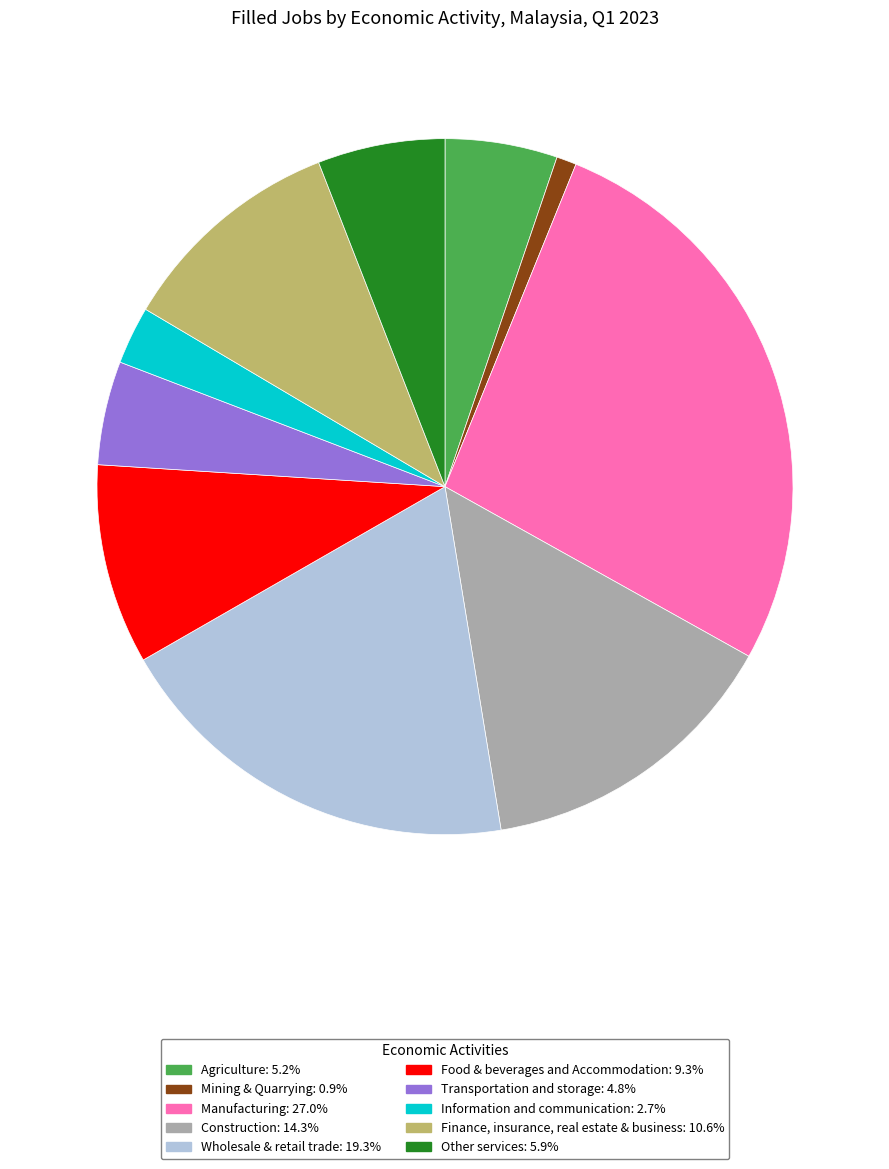

What is the ratio of the value at Mining & Quarrying to the value at Construction?

0.1